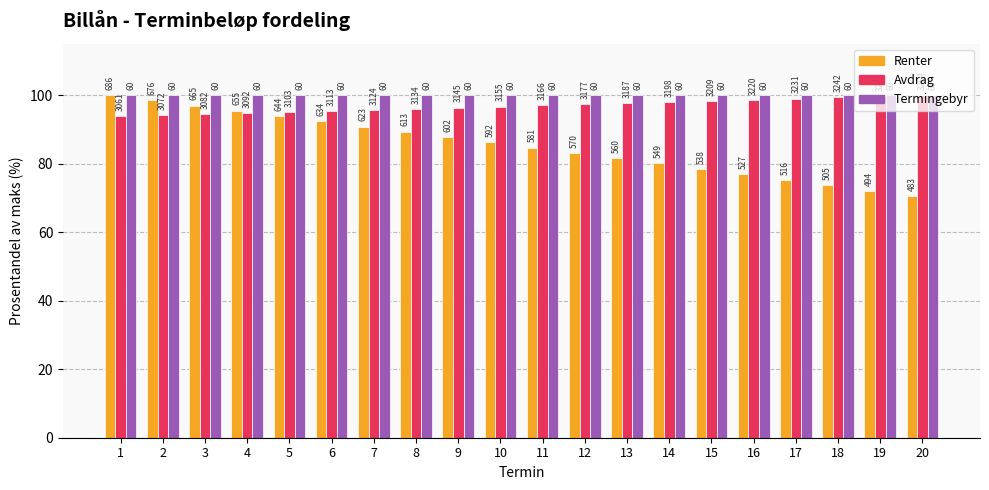

Which series changed the most between 1 and 7?

Renter